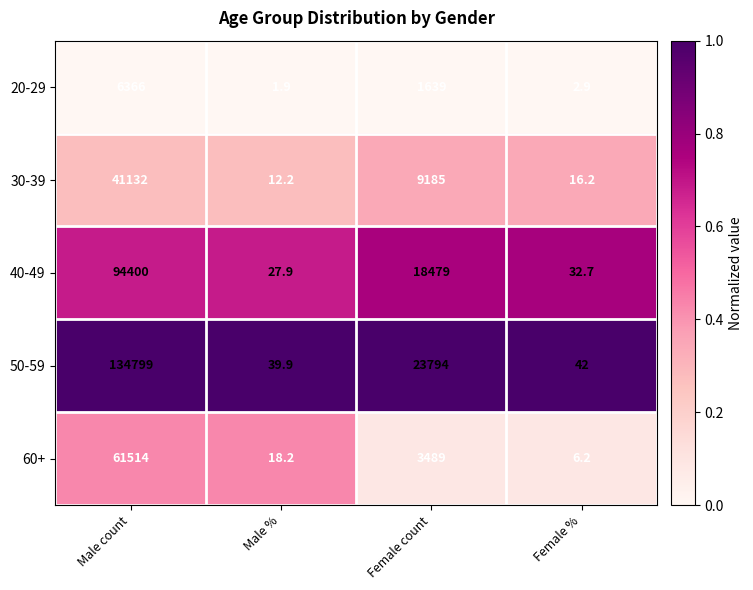

Rank the series by their maximum value, from lowest to highest.

20-29, 30-39, 60+, 40-49, 50-59